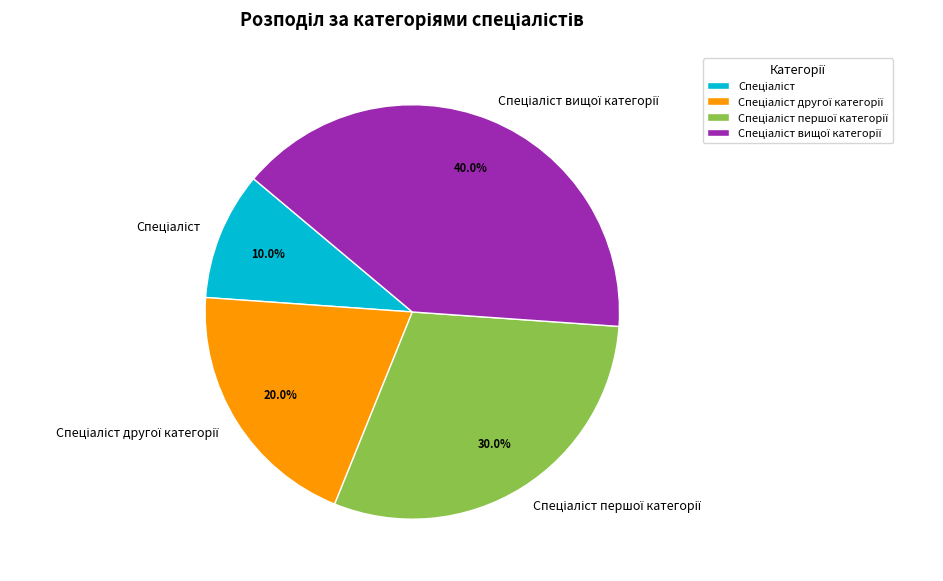

Is there any slice that represents more than half of the pie?

No